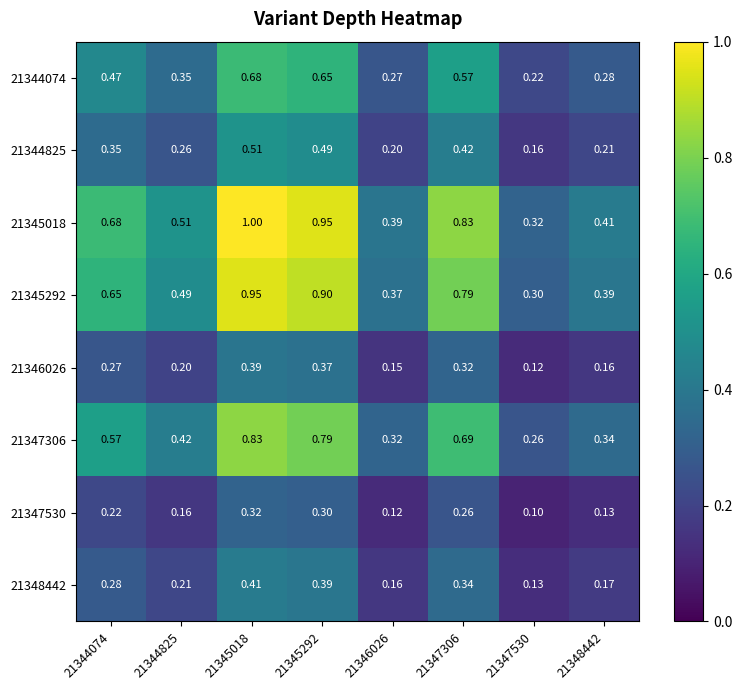

How many series are shown in this chart?

8